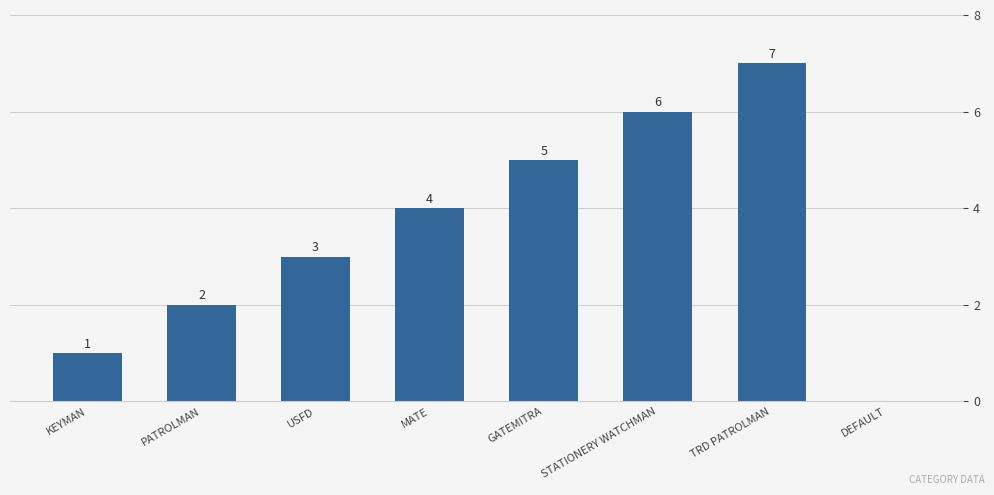

How many values are between 2 and 6?

5